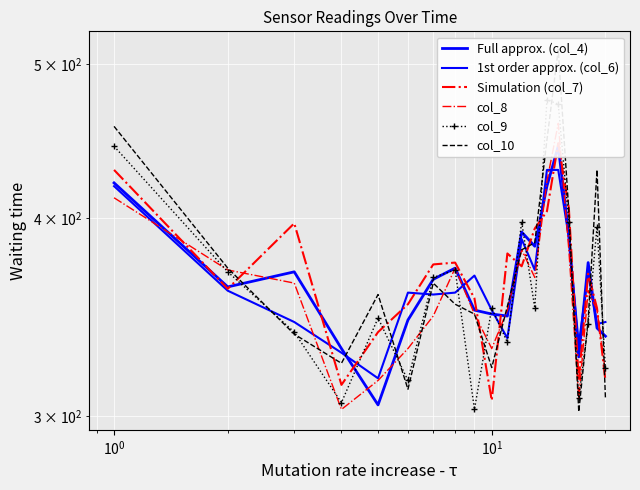

How many lines are shown in the chart?

6